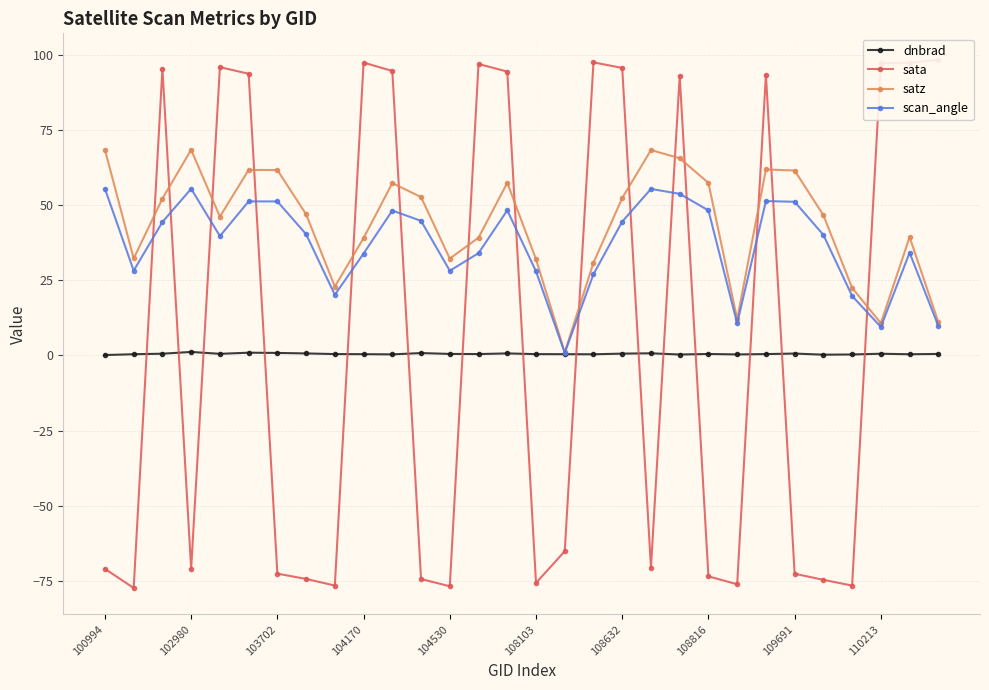

Is it true that dnbrad equals 0.2 at 25?

True